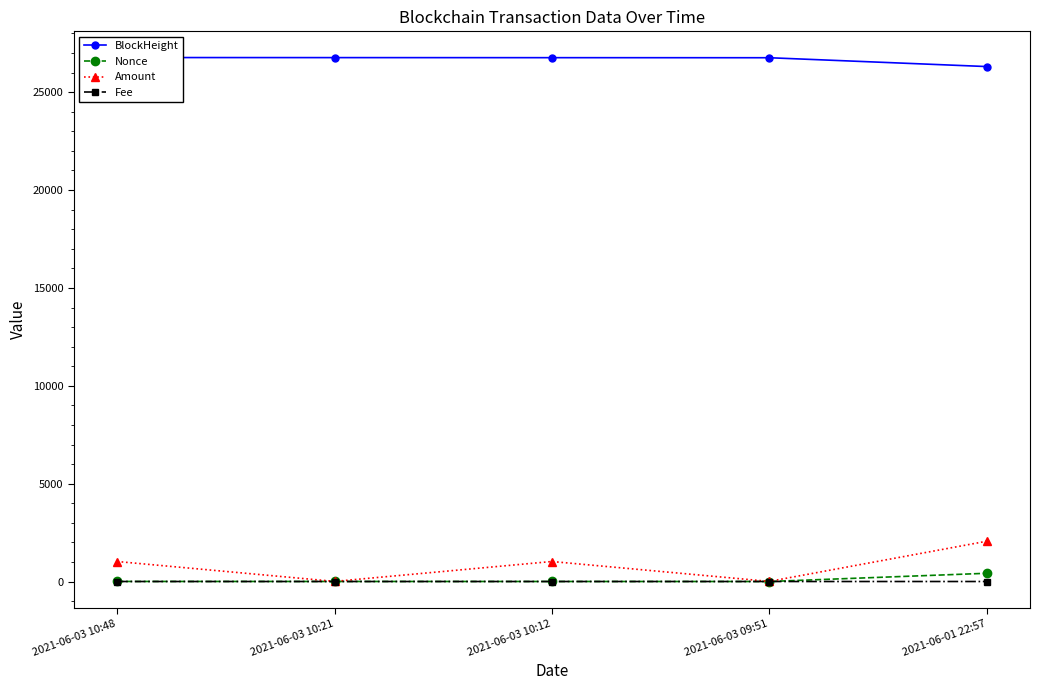

Between 2021-06-03 09:51 and 2021-06-01 22:57, which series saw the biggest shift?

Amount